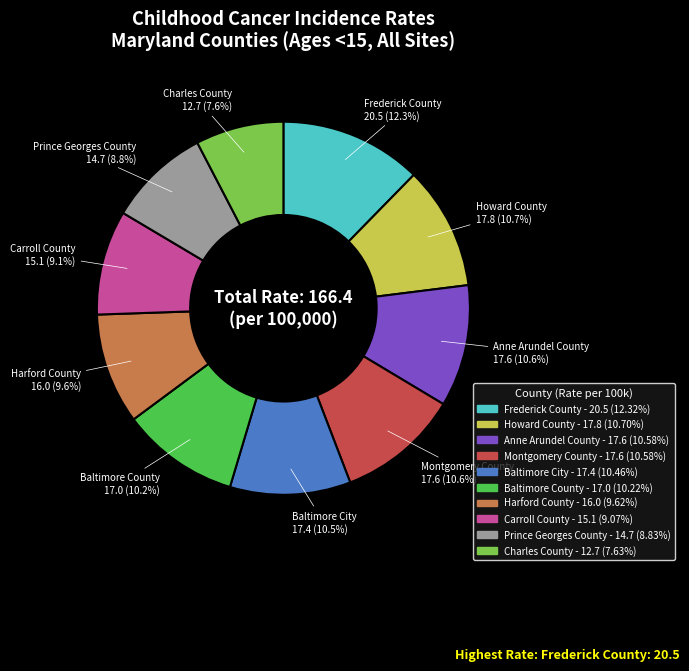

To the nearest percent, what is the combined percentage of Harford County and Anne Arundel County?

20%